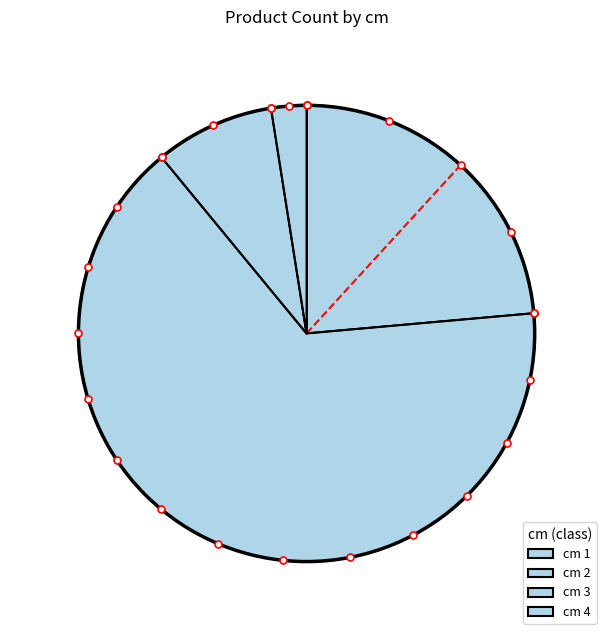

How many slices are in this pie chart?

4